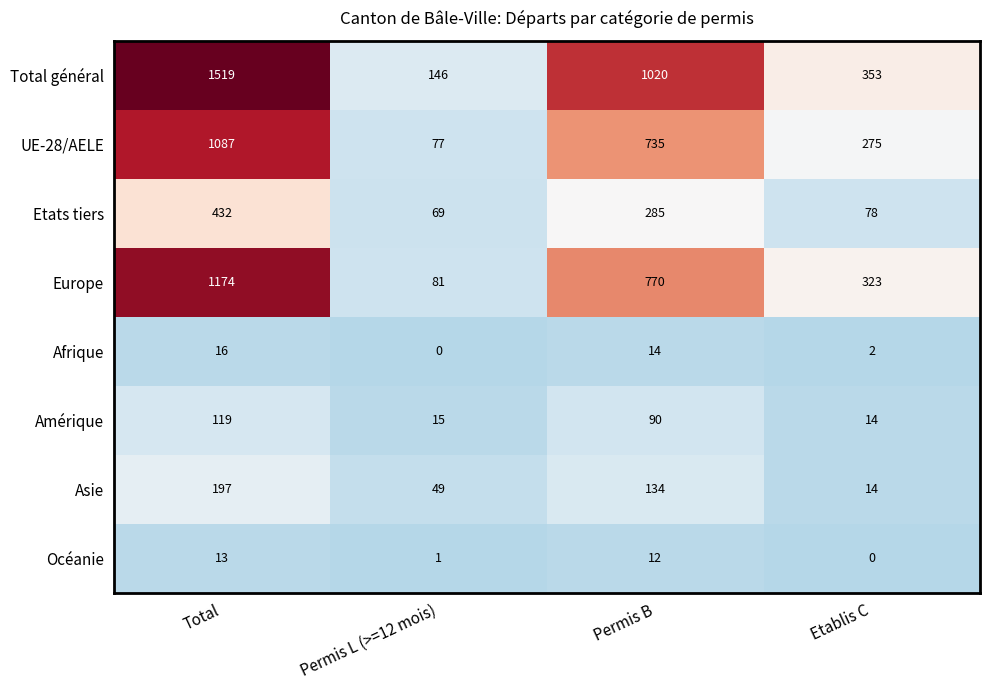

Rank the series at Total from highest to lowest value.

Total général, Europe, UE-28/AELE, Etats tiers, Asie, Amérique, Afrique, Océanie